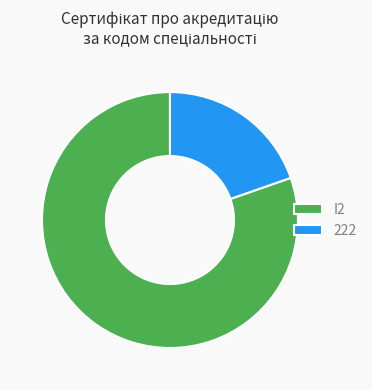

Is it true that 222 is 20% of the pie?

True